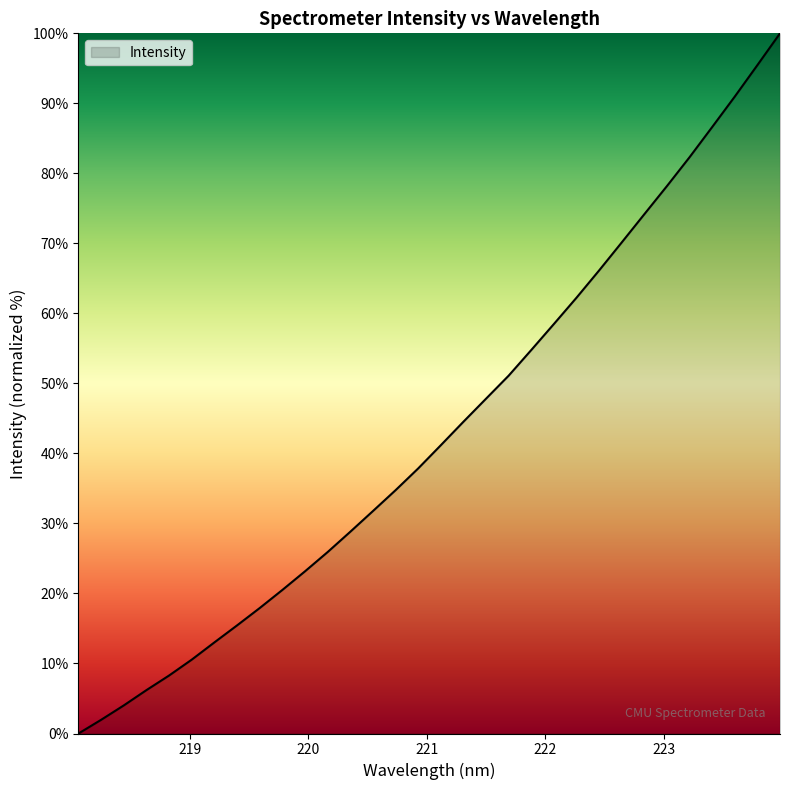

What is the greatest value displayed?

100.0